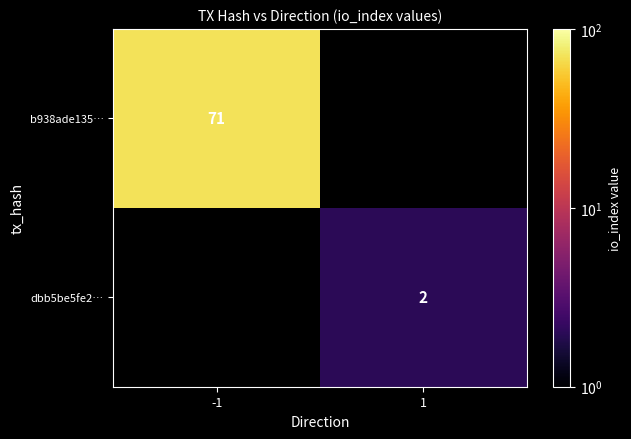

True or false: dbb5be5fe2… has a value of 1 at 1.

False